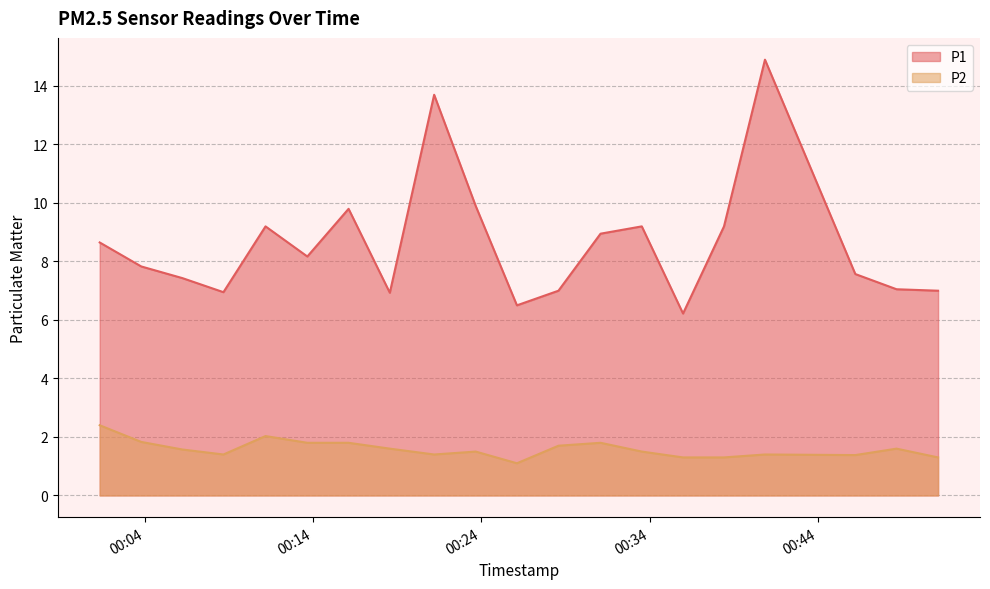

What is the lowest value of the P2 series?

1.1